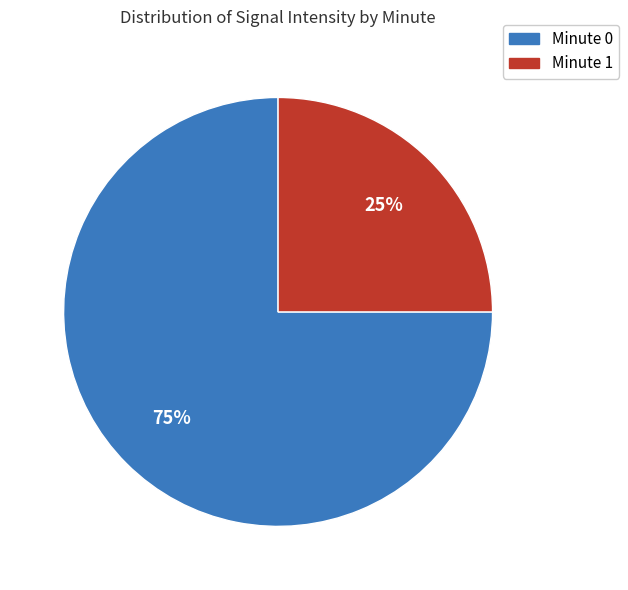

What percentage is the Minute 0 slice, to the nearest percent?

75%